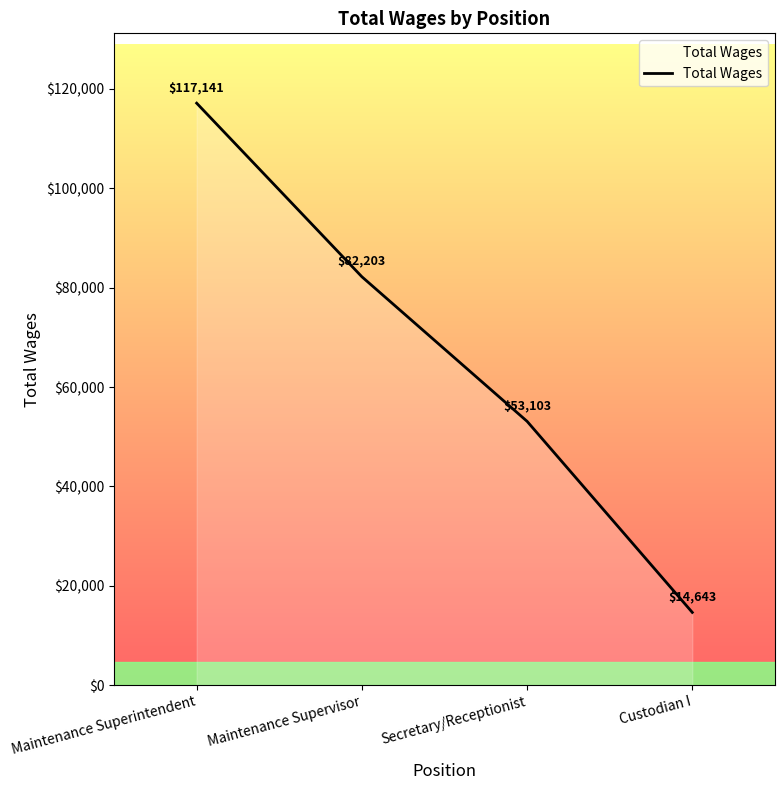

List the labels in order of value, largest first.

Maintenance Superintendent, Maintenance Supervisor, Secretary/Receptionist, Custodian I